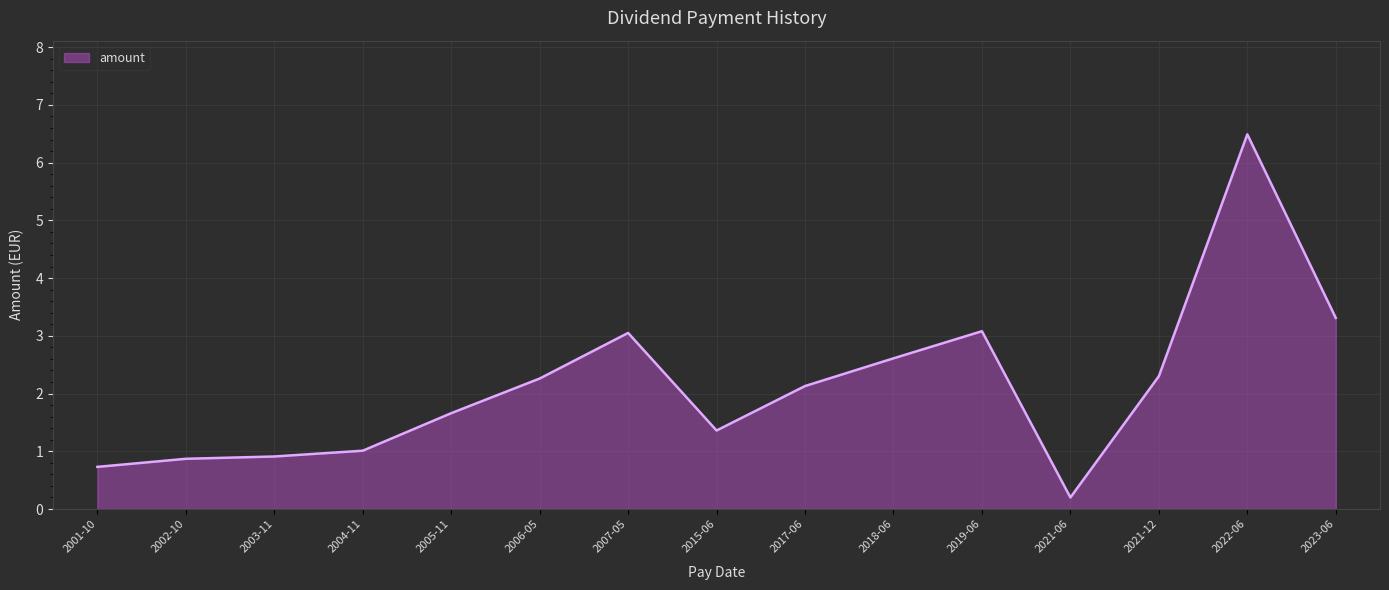

Does the chart have visible grid lines?

Yes